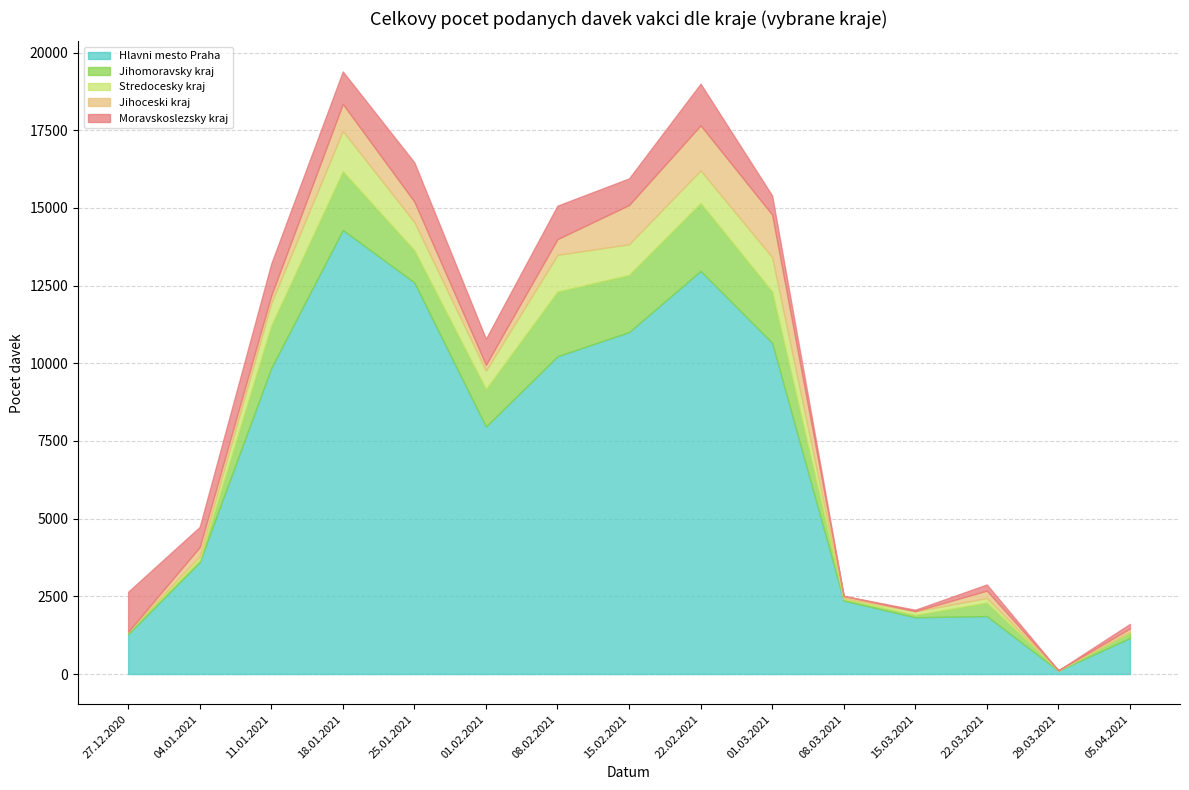

Where is Stredocesky kraj nearest to the value 650?

01.02.2021